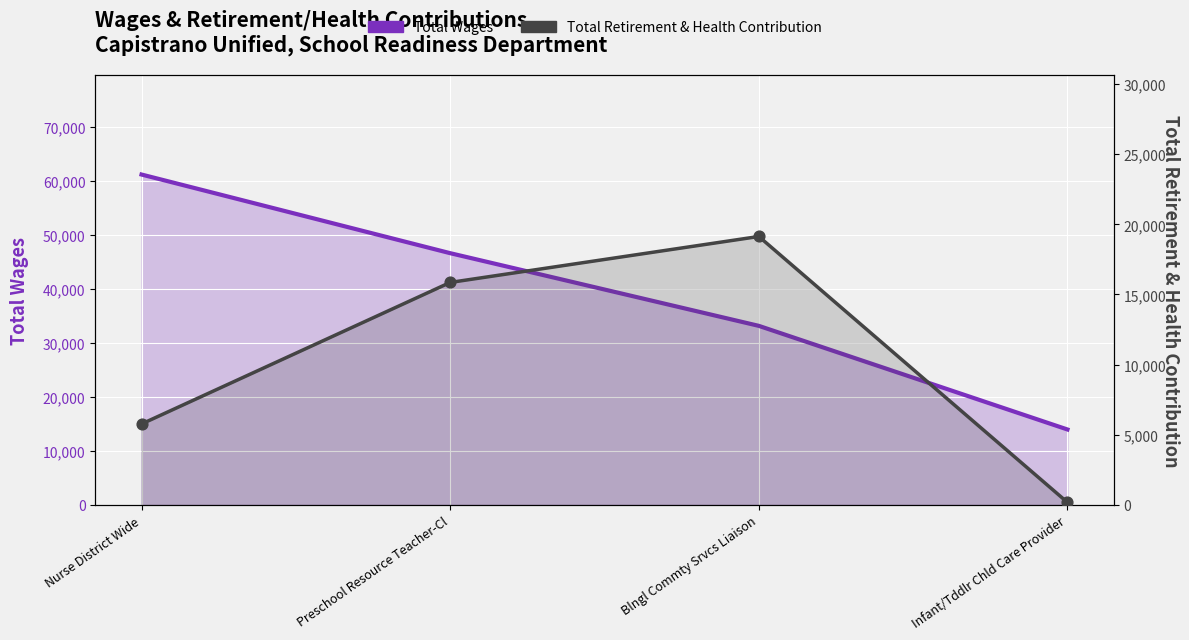

What is the total value across all series at Infant/Tddlr Chld Care Provider?

14146